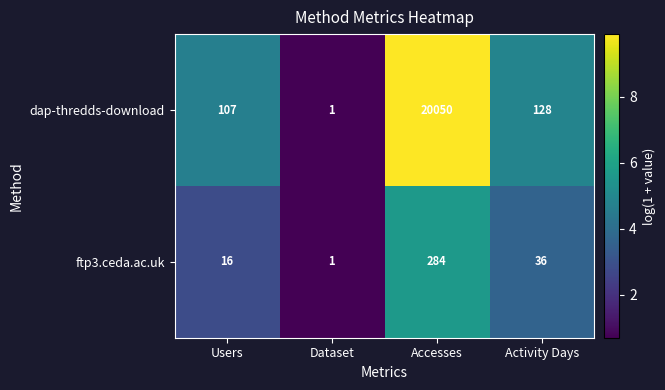

At Activity Days, list the series in order from smallest to largest.

ftp3.ceda.ac.uk, dap-thredds-download